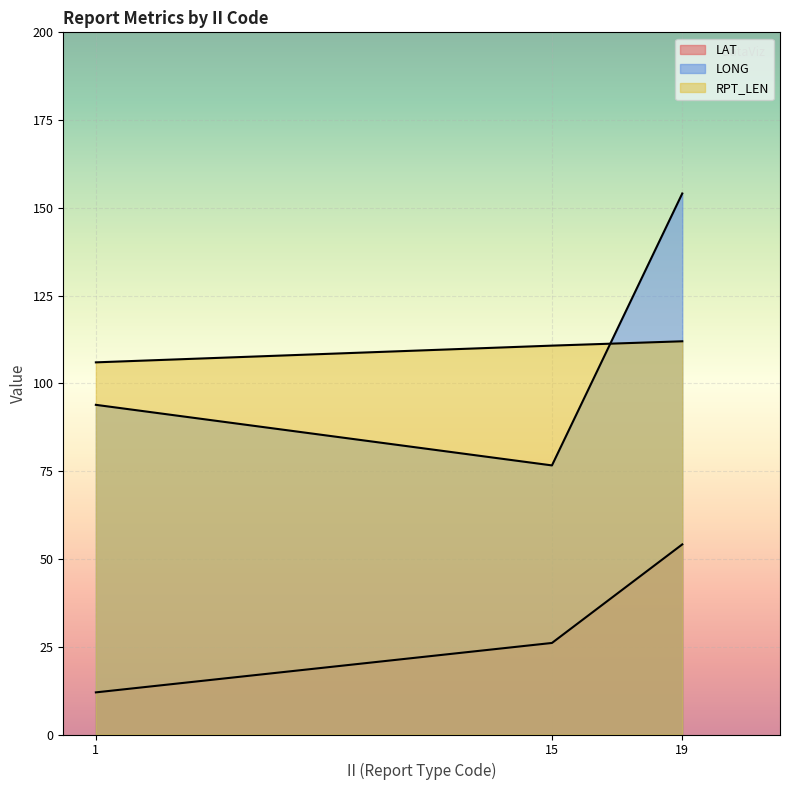

Does the chart display data point markers on the line(s)?

No